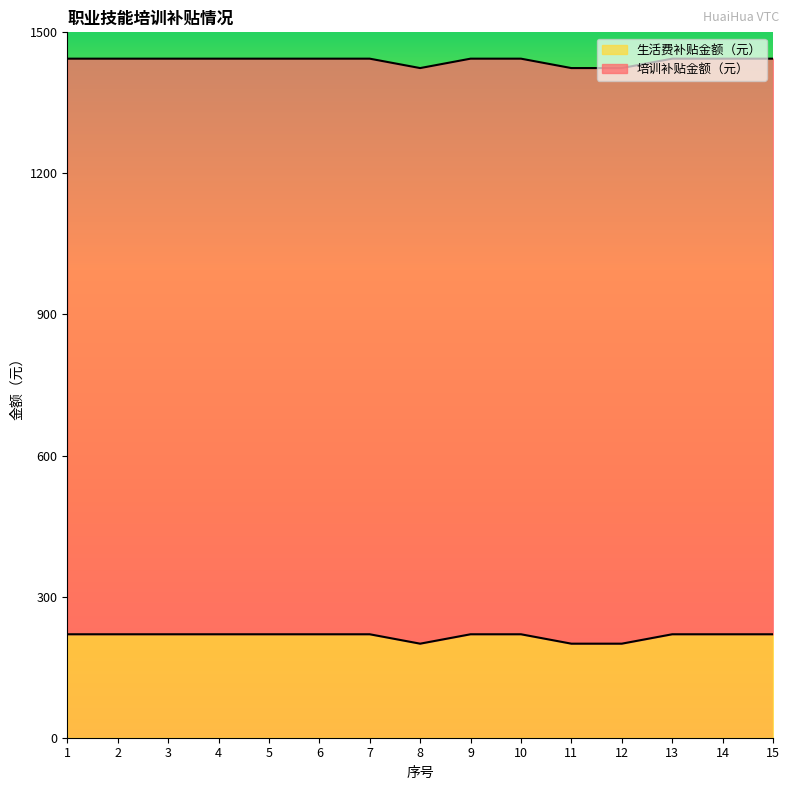

How many data points are less than 220?

3